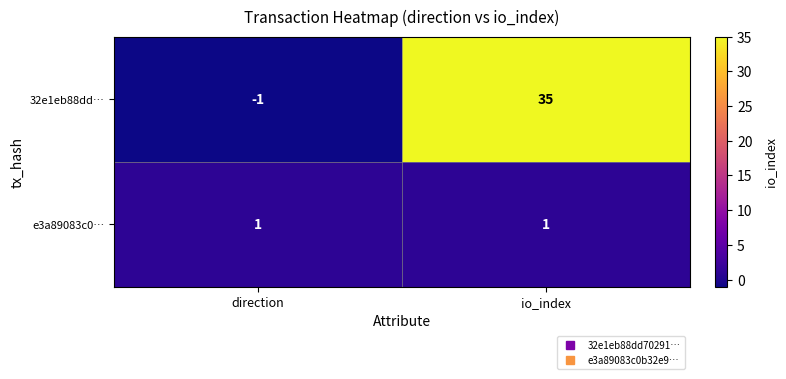

What is the spread (max minus min) of values at io_index?

34